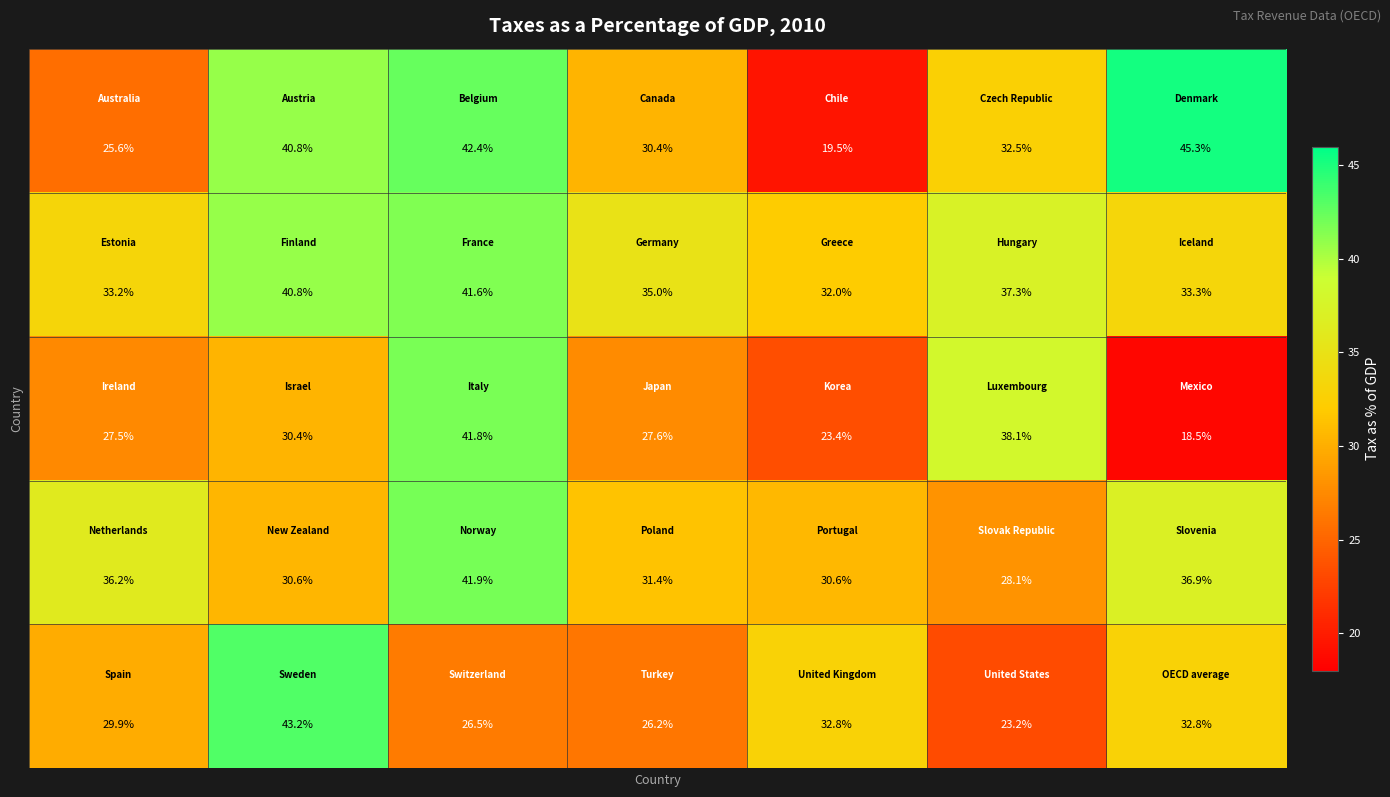

What is the maximum value shown in the chart?

45.3